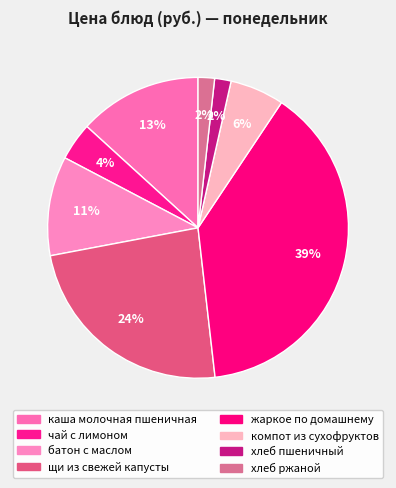

Which category has the smallest portion of the pie?

хлеб пшеничный